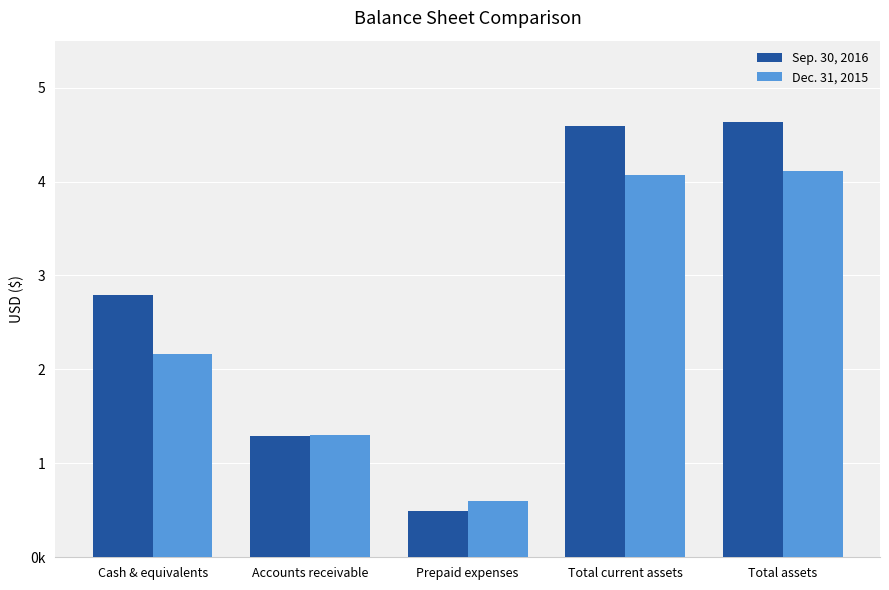

What are all the series names shown in the legend?

Sep. 30, 2016, Dec. 31, 2015